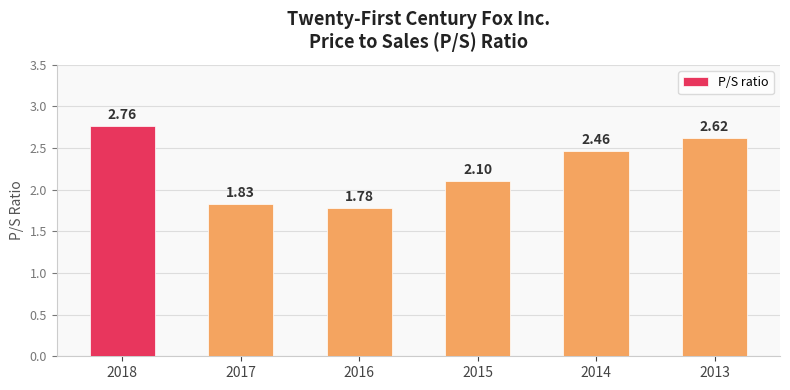

Rank the categories by value from lowest to highest.

2016, 2017, 2015, 2014, 2013, 2018